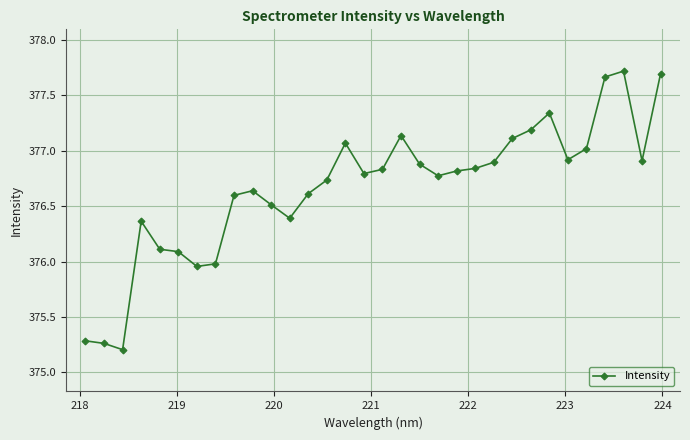

True or false: the data has more than 2 interior local peaks.

True